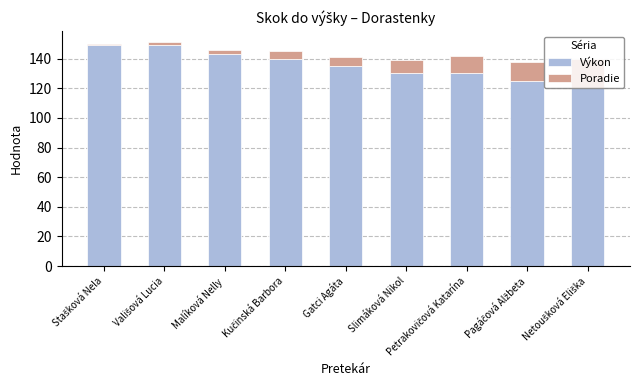

What is the highest value of the Výkon series?

149